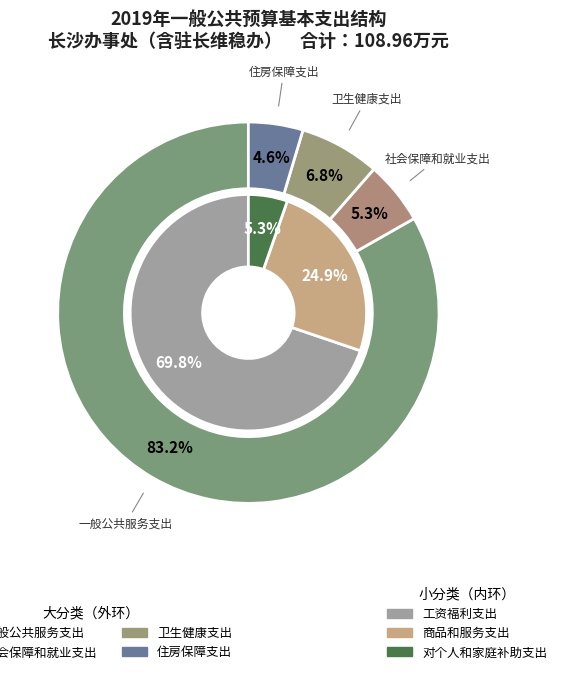

True or false: 住房保障支出 accounts for 5% of the total.

True